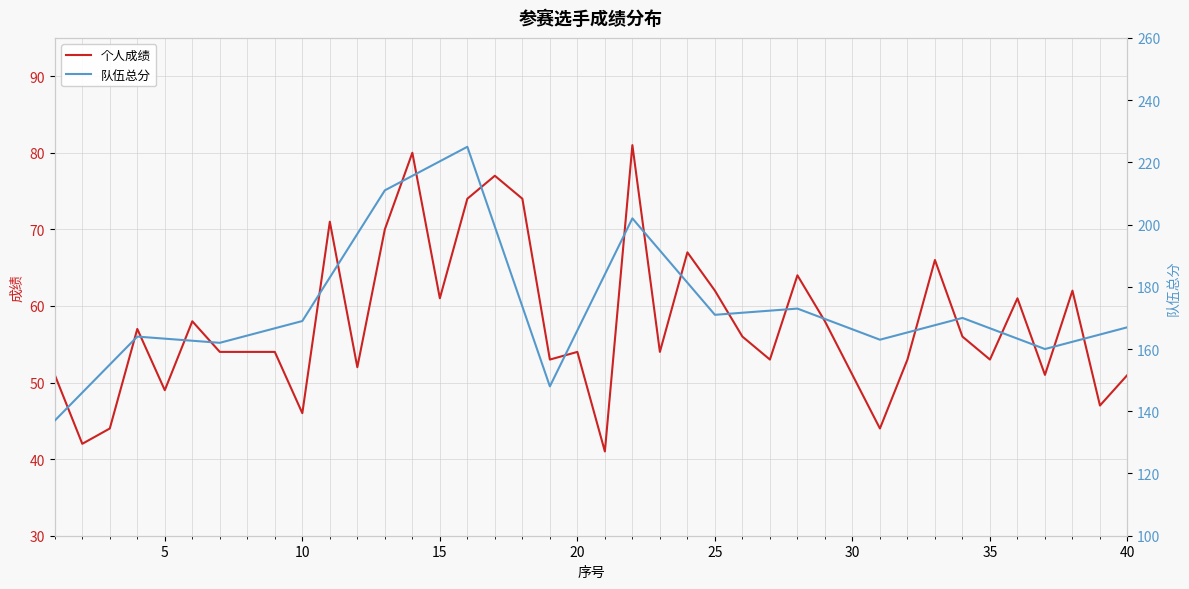

What is the maximum value for 个人成绩?

81